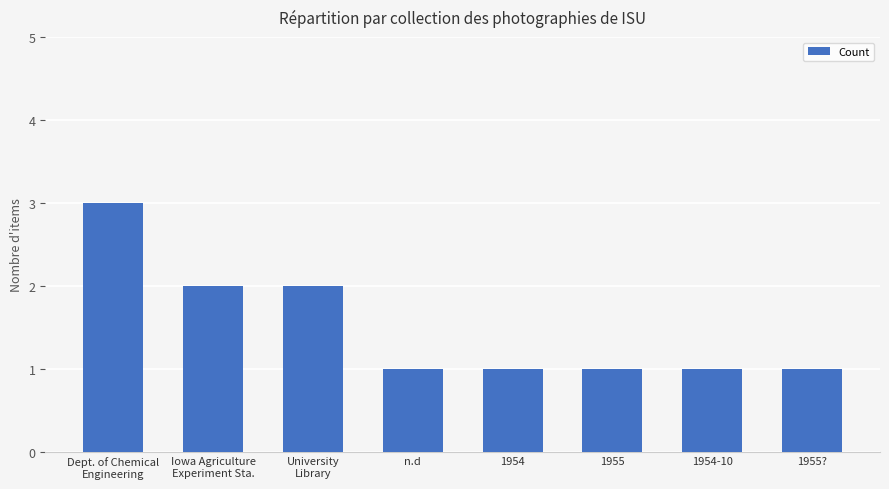

The value at 1955? is 1. True or false?

True